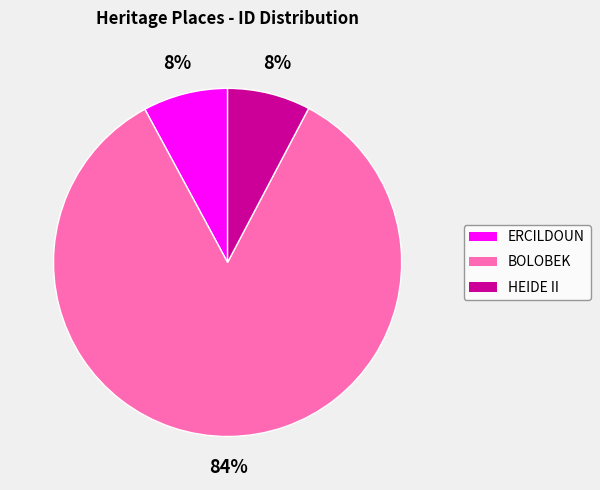

To the nearest percent, what is the combined percentage of HEIDE II and BOLOBEK?

92%